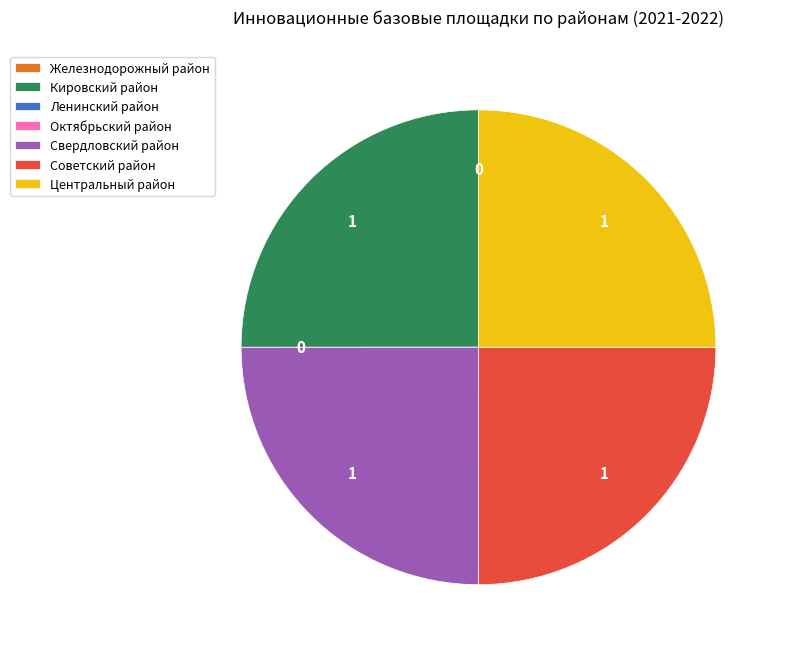

Is there any slice that represents more than half of the pie?

No